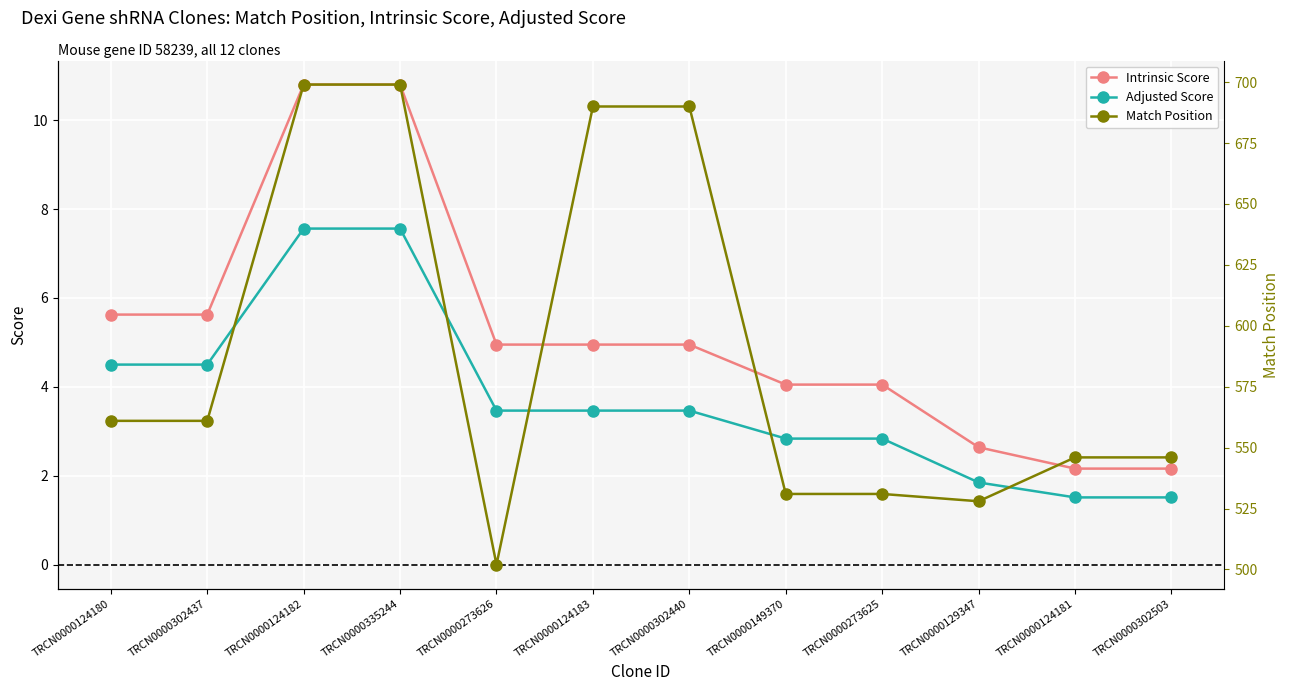

How many interior local valleys does the Match Position series have?

2